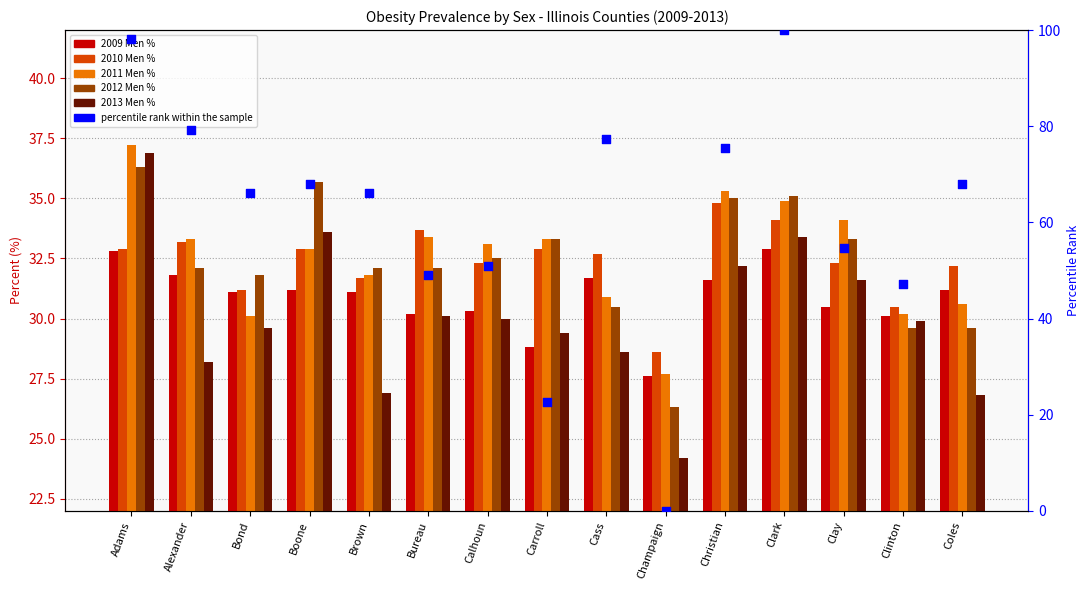

Which series has the largest total across all categories?

percentile rank within the sample